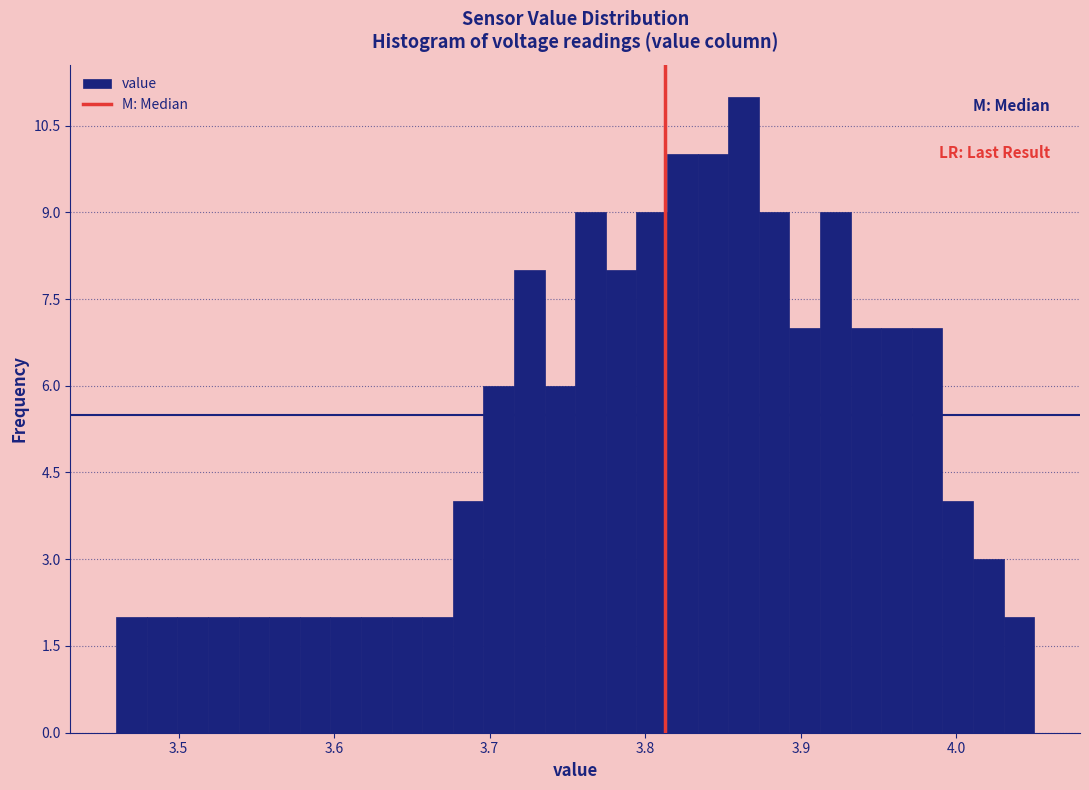

Around what value on the x-axis is the tallest bar? Give the approximate position of its centre, as read against the axis.

3.86